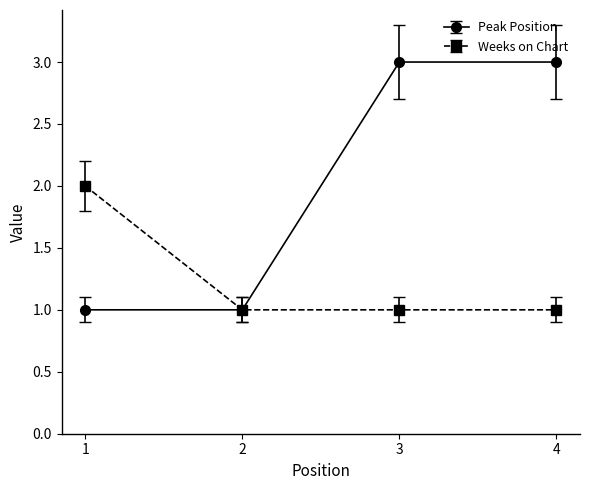

Reading left to right, transcribe all the data shown in this chart.

Peak Position: 1=1	2=1	3=3	4=3
Weeks on Chart: 1=2	2=1	3=1	4=1